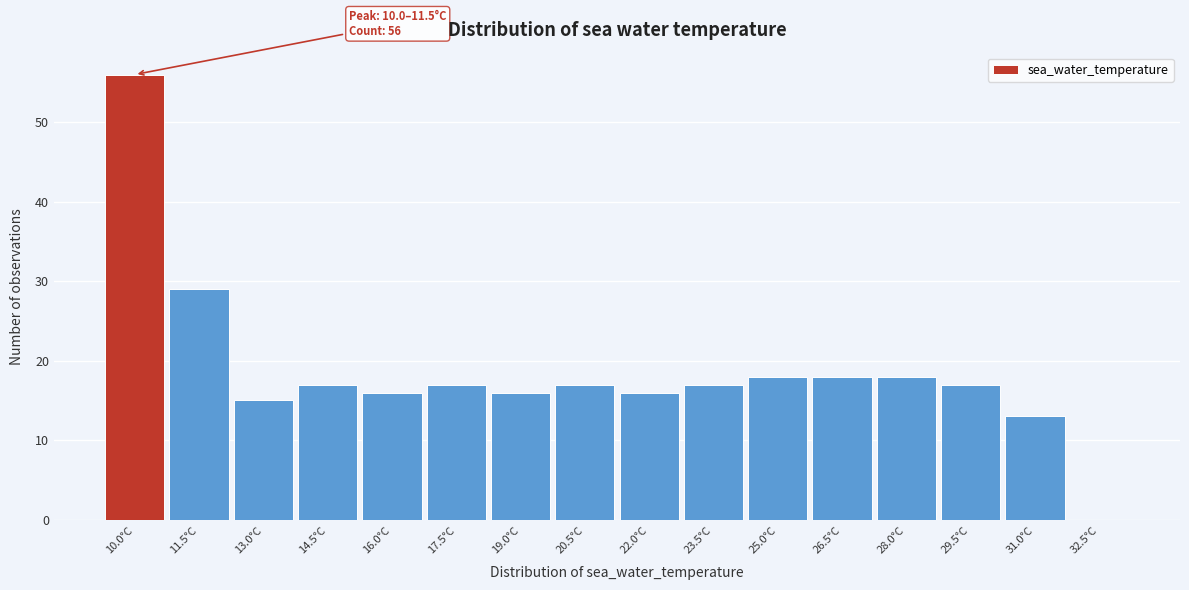

Reading right to left, transcribe all the data shown in this chart.

32.5°C=0	31.0°C=13	29.5°C=17	28.0°C=18	26.5°C=18	25.0°C=18	23.5°C=17	22.0°C=16	20.5°C=17	19.0°C=16	17.5°C=17	16.0°C=16	14.5°C=17	13.0°C=15	11.5°C=29	10.0°C=56